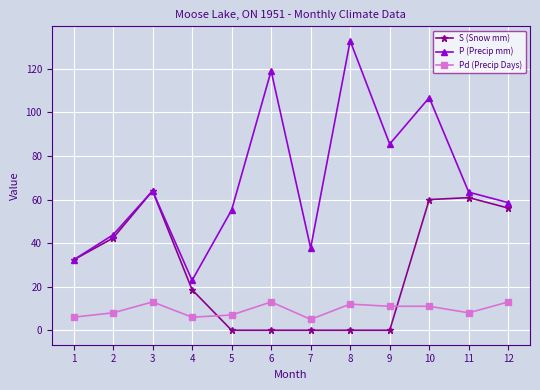

What is the maximum value for Pd (Precip Days)?

13.0